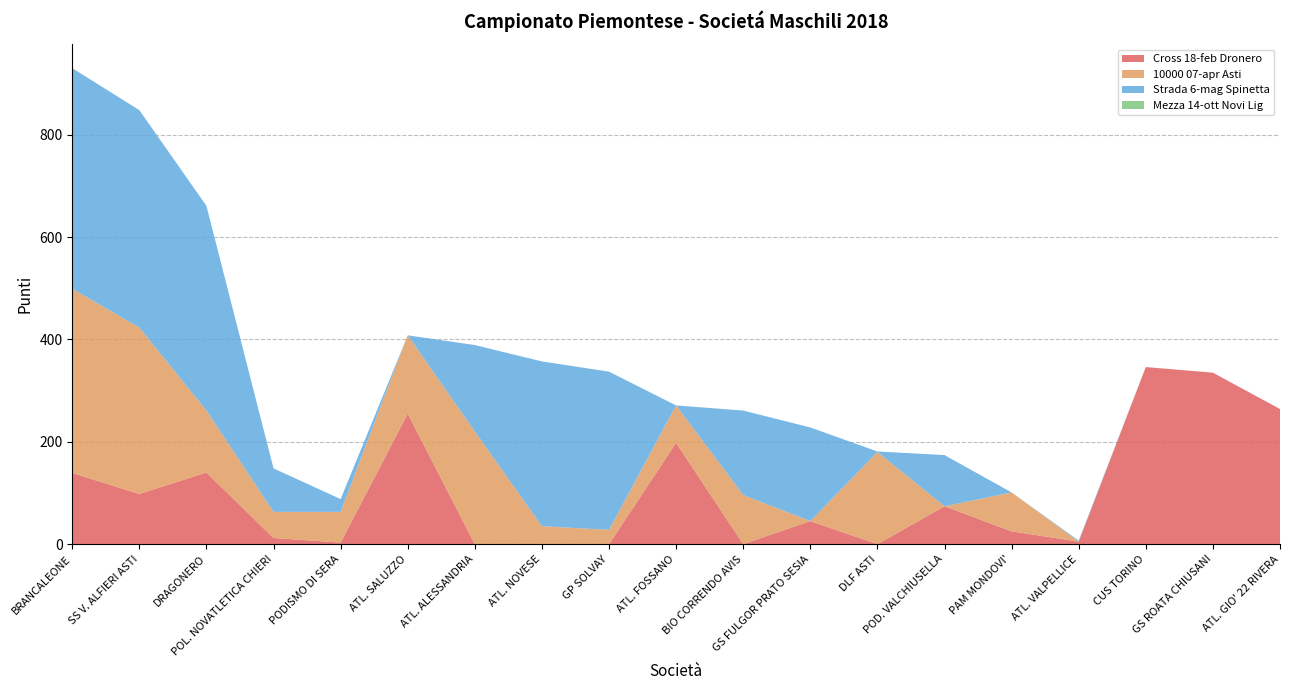

Reading left to right, list all the values displayed in this chart.

Cross 18-feb Dronero: 139	98	140	12	3	255	0	0	0	198	0	45	0	74	25	5	346	335	264
10000 07-apr Asti: 360	325	121	51	60	153	220	35	28	73	96	0	180	0	76	0	0	0	0
Strada 6-mag Spinetta: 431	425	400	85	25	0	169	322	309	0	165	183	1	100	0	2	0	0	0
Mezza 14-ott Novi Lig: 0	0	0	0	0	0	0	0	0	0	0	0	0	0	0	0	0	0	0